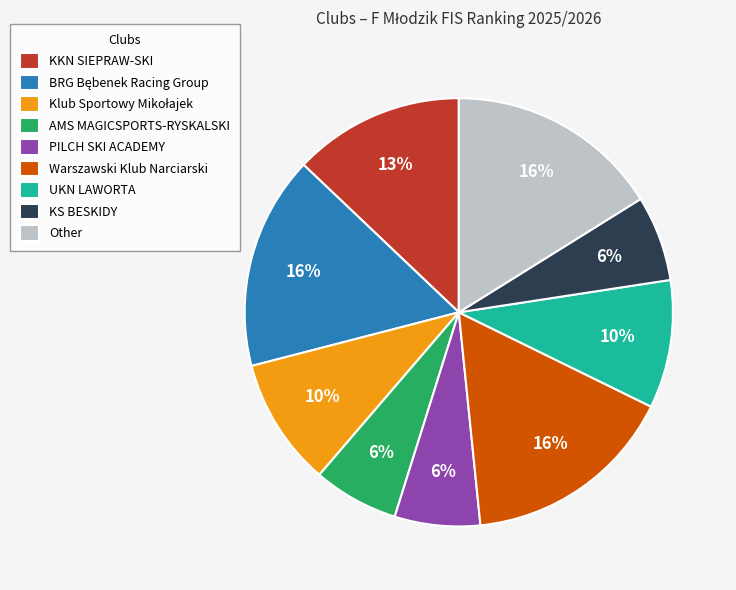

How many segments does this pie chart have?

9